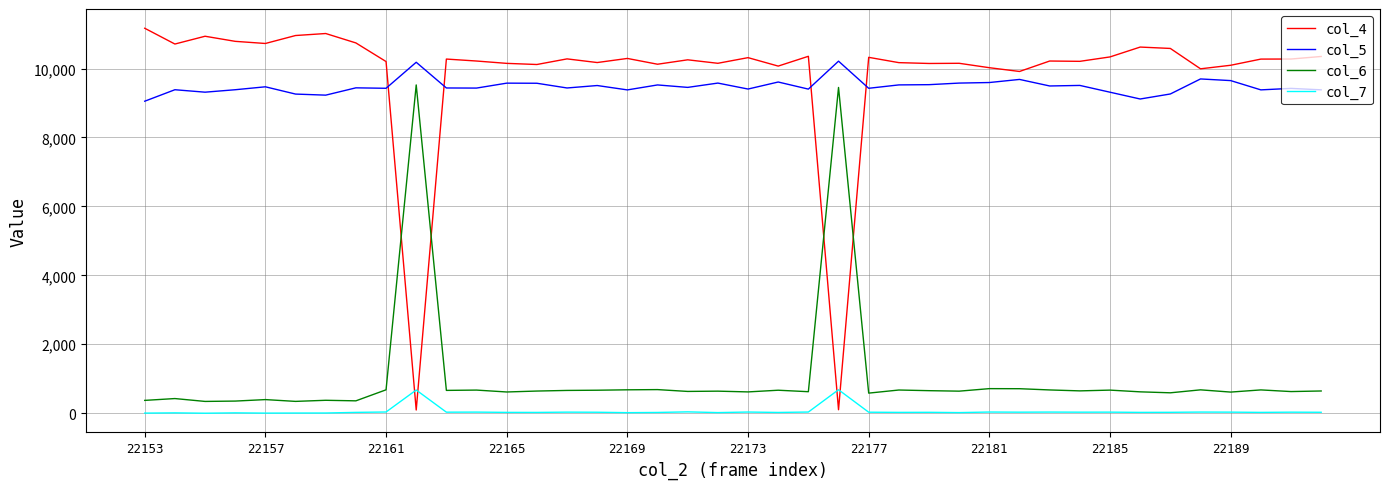

True or false: col_5 and col_6 intersect in this chart.

False